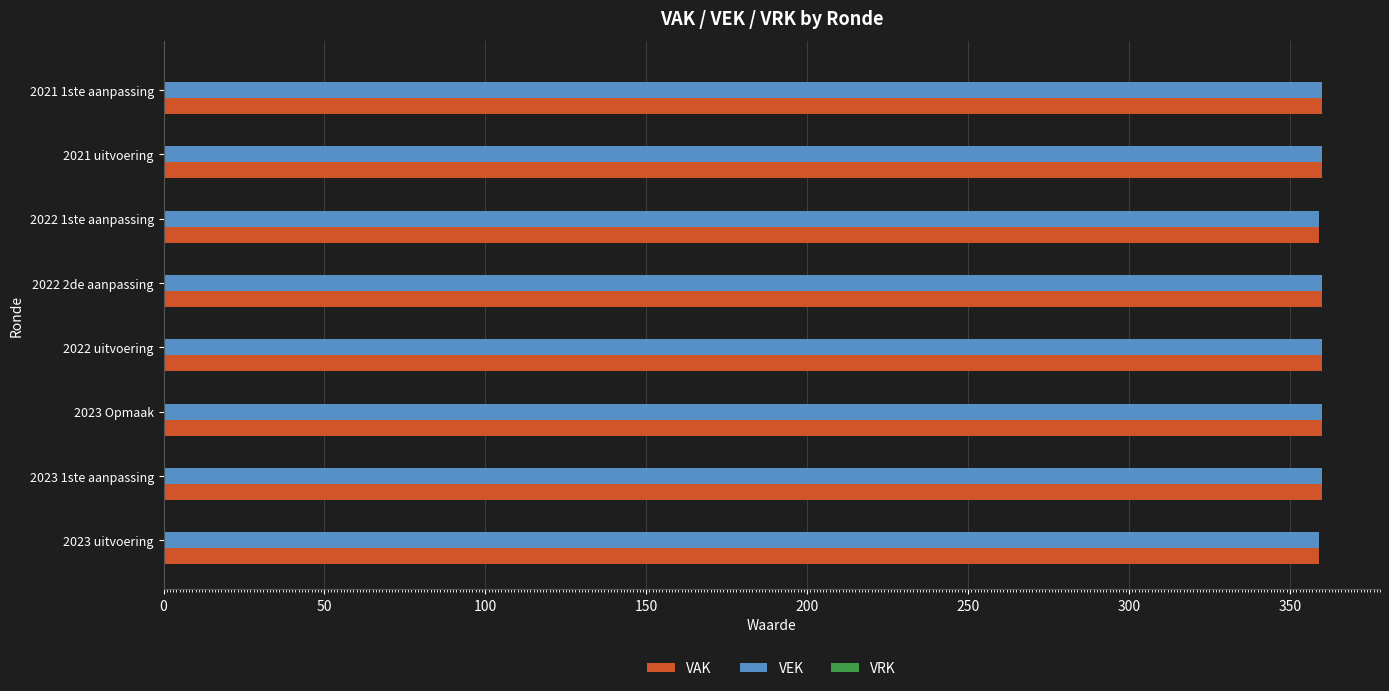

What is the sum of all VAK values?

2878